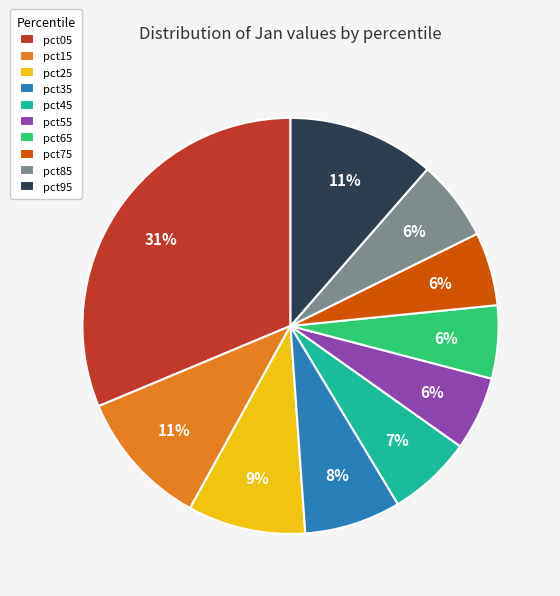

Which slice is the largest?

pct05